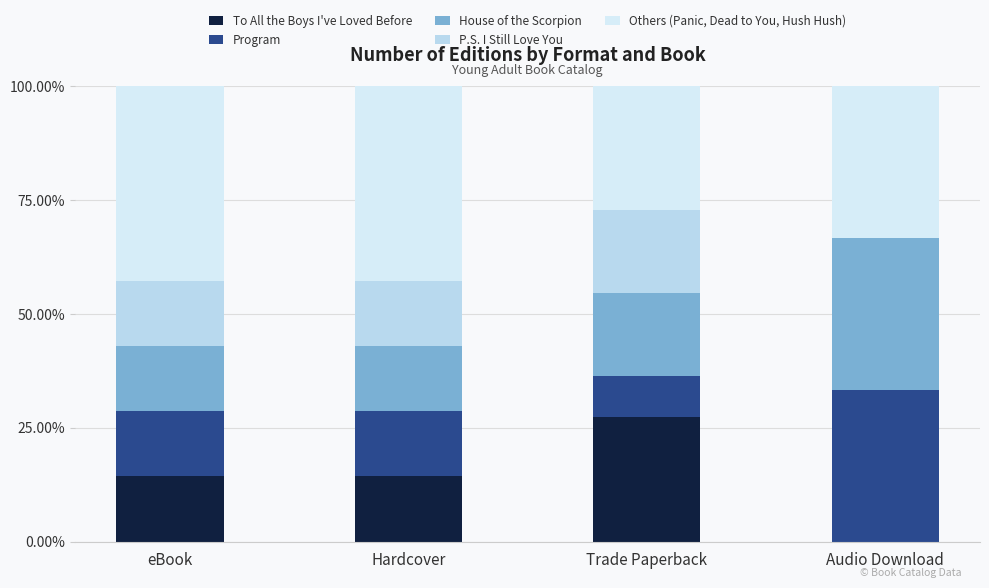

The Others (Panic, Dead to You, Hush Hush) series shows 0.6 at Hardcover. True or false?

False